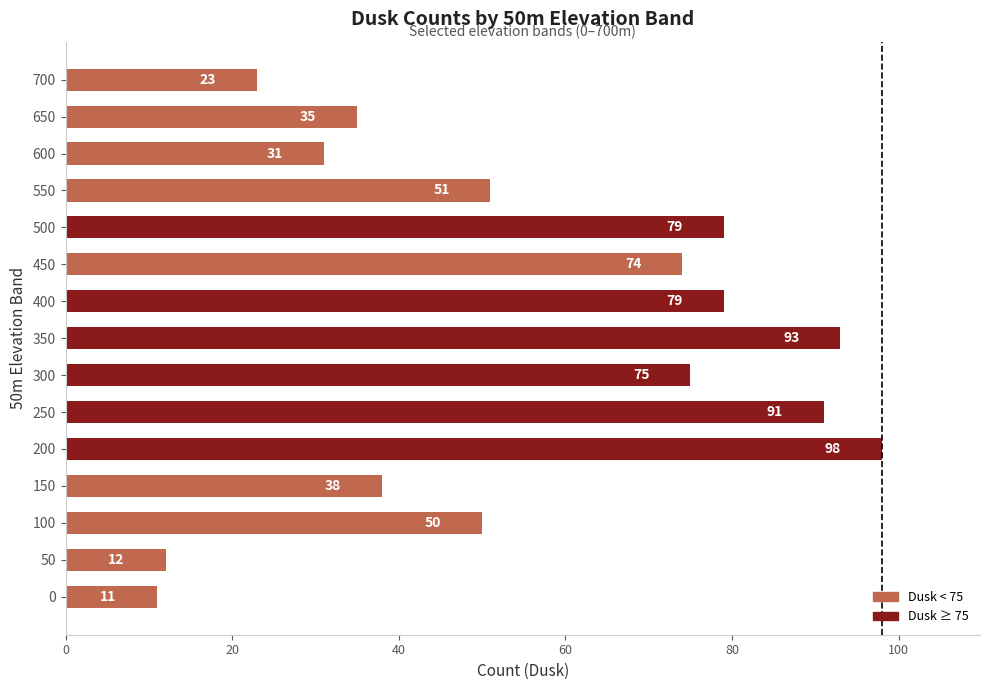

Which has a higher value, 600 or 650?

650